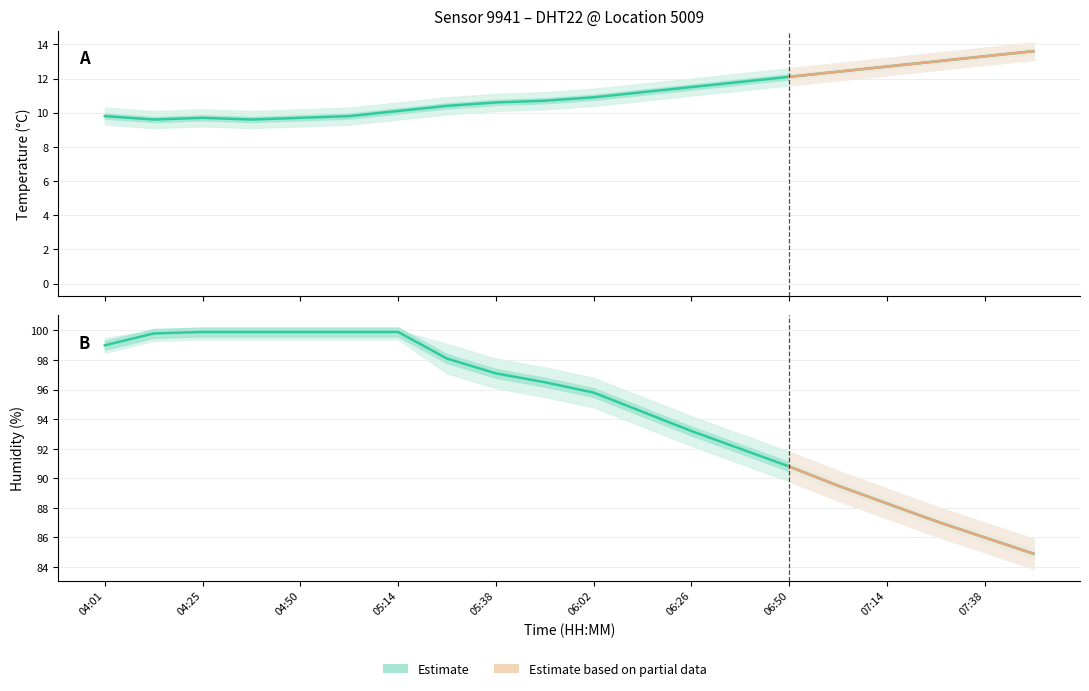

At which label does humidity first exceed 96?

04:01